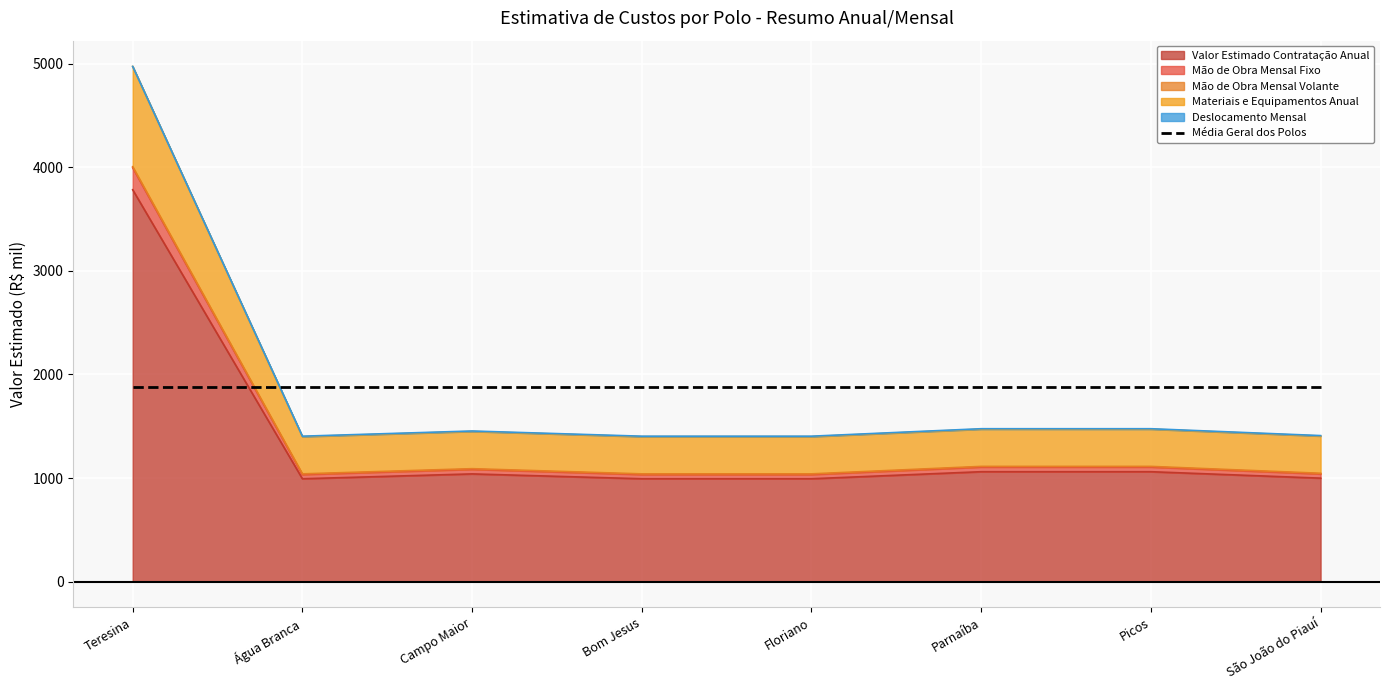

At which category does the chart reach its peak across all series?

Teresina